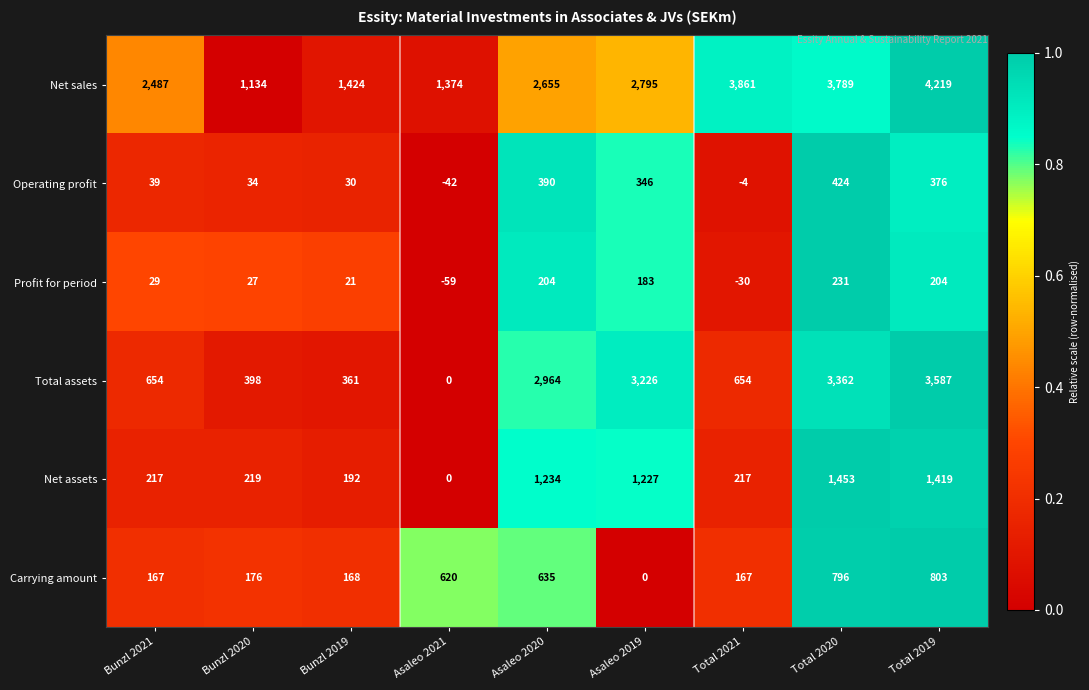

At which category is the sum across all series the highest?

Total 2019